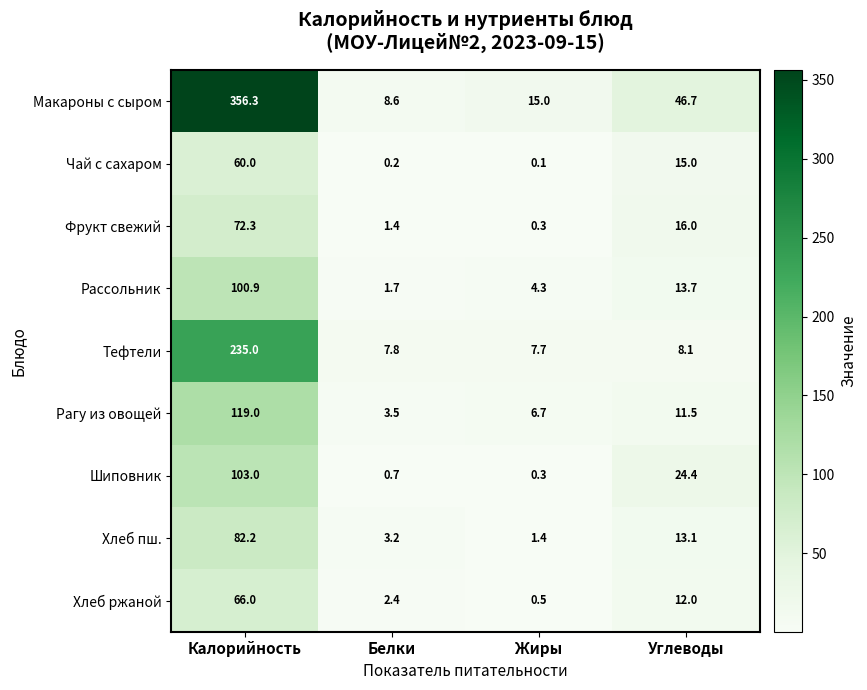

Rank the series by their maximum value, from lowest to highest.

Чай с сахаром, Хлеб ржаной, Фрукт свежий, Хлеб пш., Рассольник, Шиповник, Рагу из овощей, Тефтели, Макароны с сыром